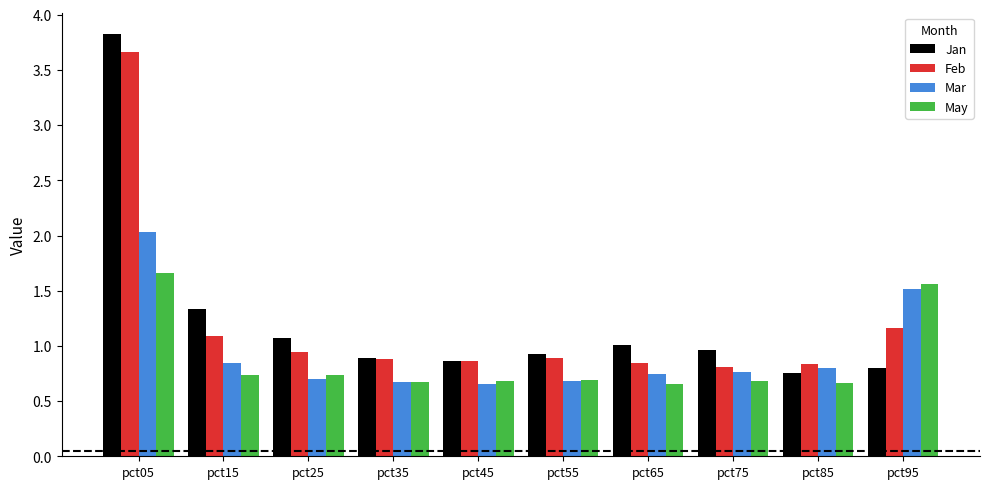

What is the difference between the Jan values at pct95 and pct55?

0.1